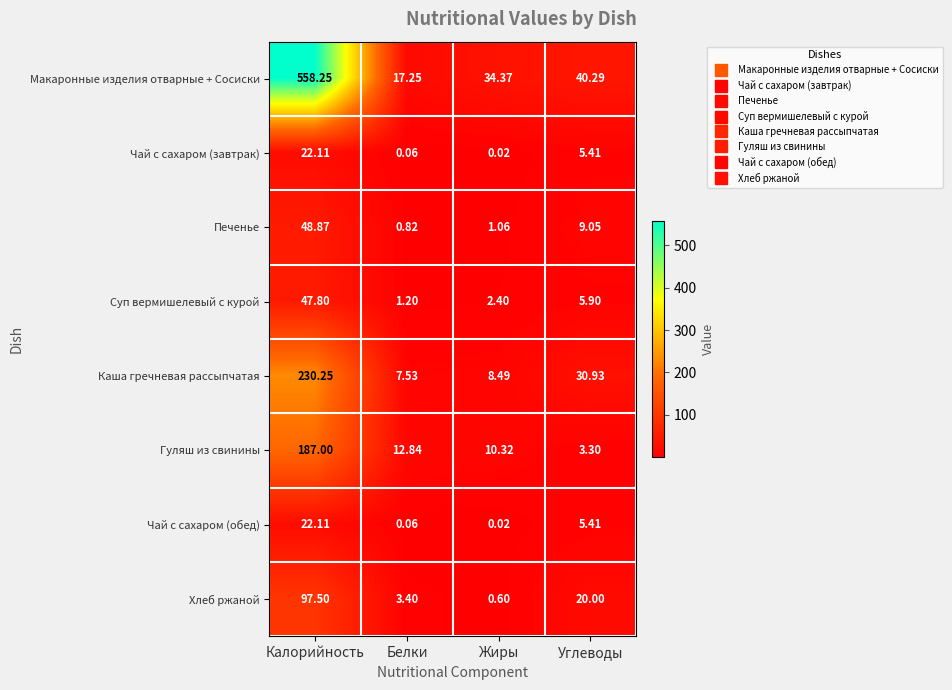

Is the value of Печенье at Калорийность greater than the value of Гуляш из свинины at Белки?

Yes